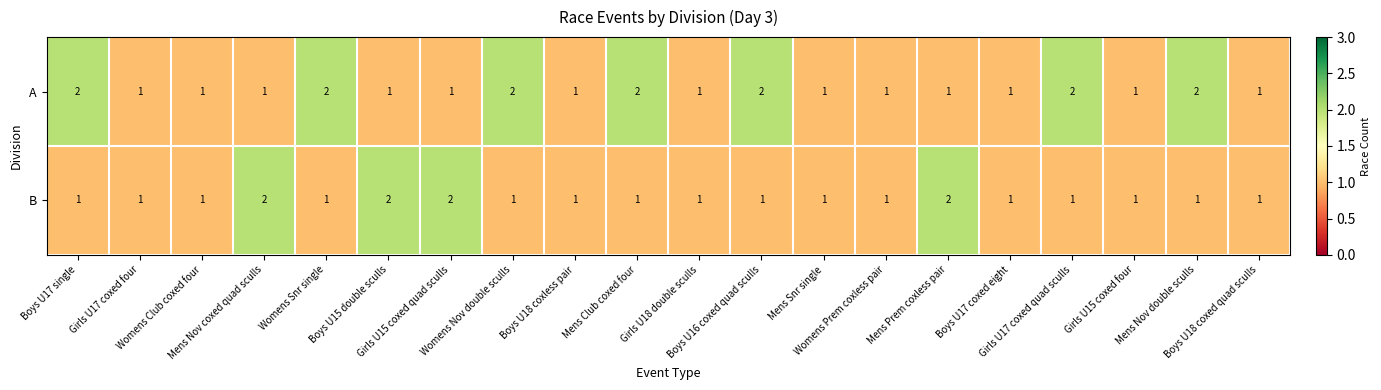

What is the sum of all A values?

27